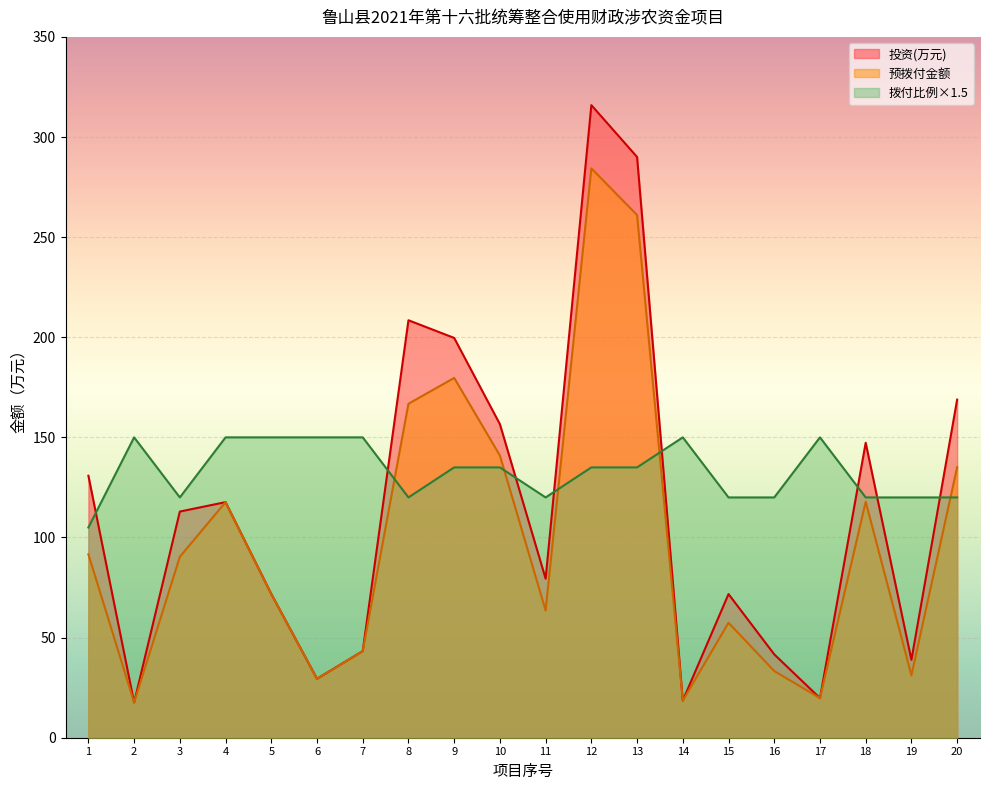

How many categories are shown in the chart?

20